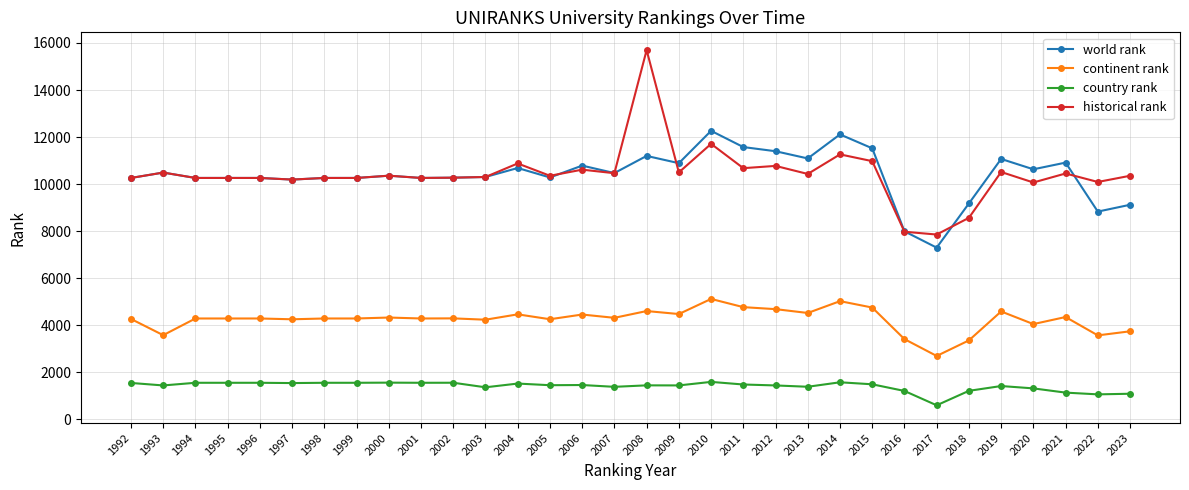

How many data points does each series have?

32